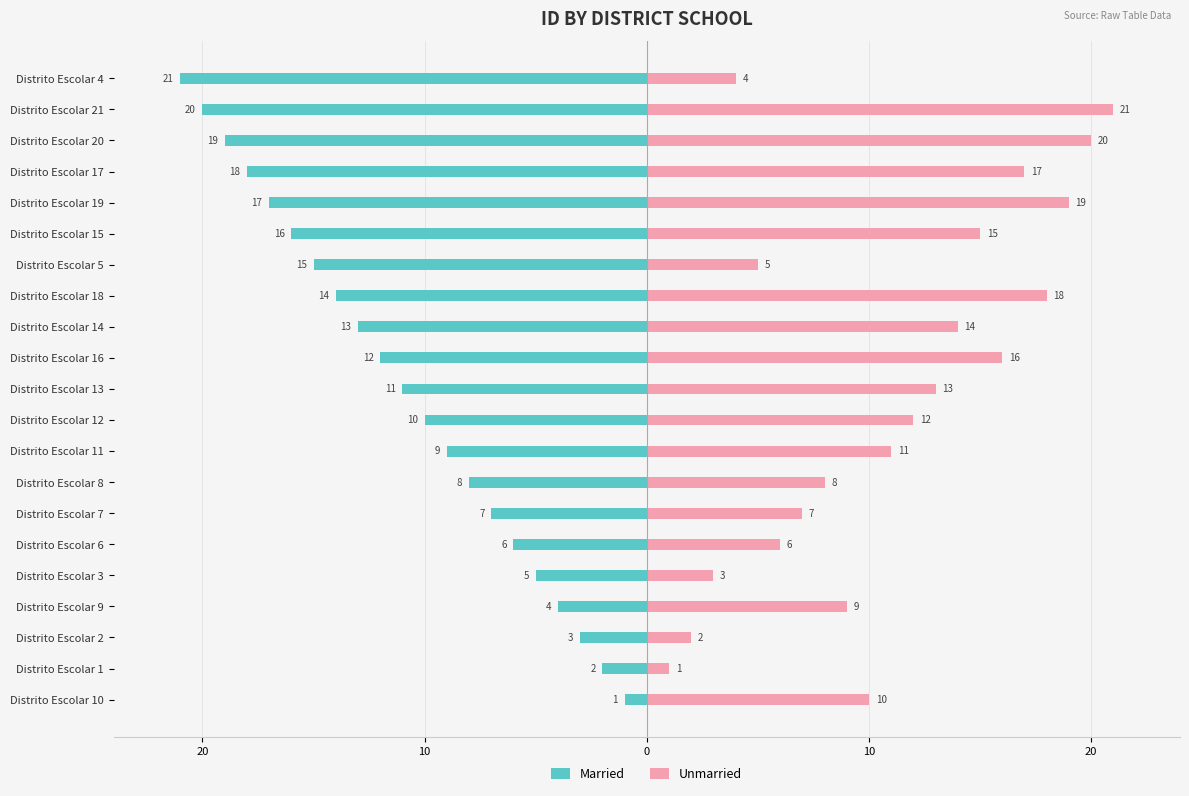

Does the chart contain any negative values?

Yes